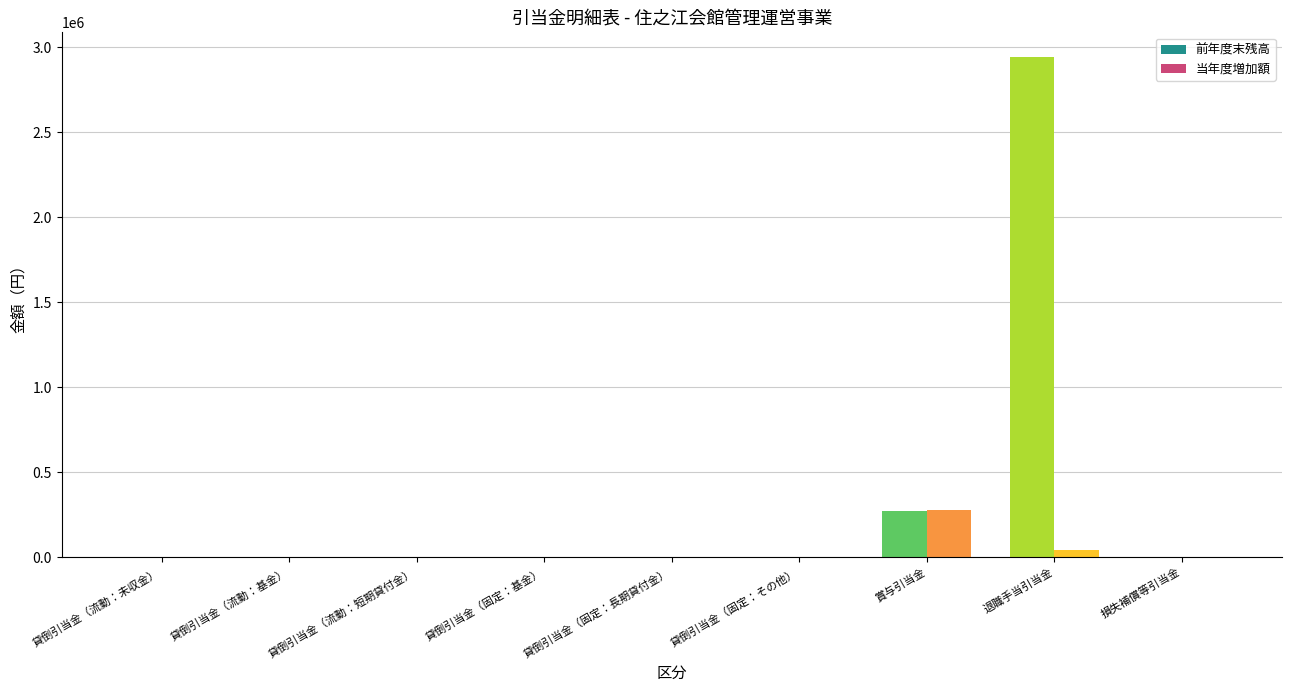

Reading left to right, extract all data points from this chart.

前年度末残高: 貸倒引当金（流動：未収金）=0	貸倒引当金（流動：基金）=0	貸倒引当金（流動：短期貸付金）=0	貸倒引当金（固定：基金）=0	貸倒引当金（固定：長期貸付金）=0	貸倒引当金（固定：その他）=0	賞与引当金=271818	退職手当引当金=2941647	損失補償等引当金=0
当年度増加額: 貸倒引当金（流動：未収金）=0	貸倒引当金（流動：基金）=0	貸倒引当金（流動：短期貸付金）=0	貸倒引当金（固定：基金）=0	貸倒引当金（固定：長期貸付金）=0	貸倒引当金（固定：その他）=0	賞与引当金=279623	退職手当引当金=44058	損失補償等引当金=0